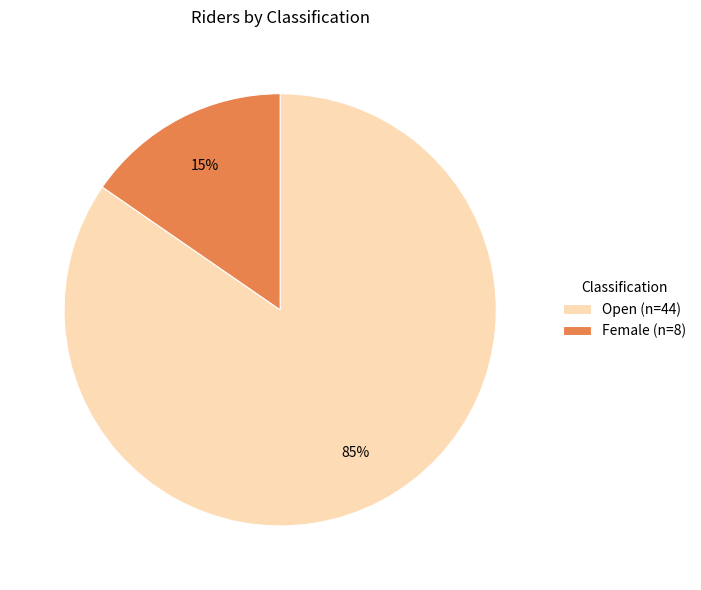

The Female slice represents 15% of the pie. True or false?

True